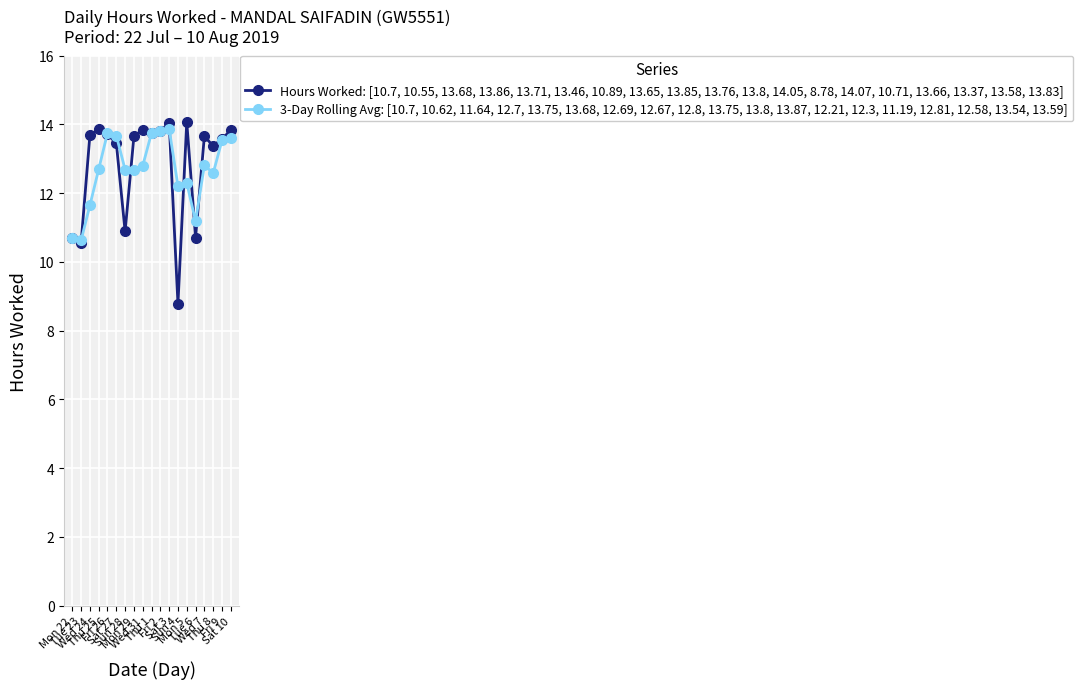

Which series has the widest spread of values?

Hours Worked: [10.7, 10.55, 13.68, 13.86, 13.71, 13.46, 10.89, 13.65, 13.85, 13.76, 13.8, 14.05, 8.78, 14.07, 10.71, 13.66, 13.37, 13.58, 13.83]